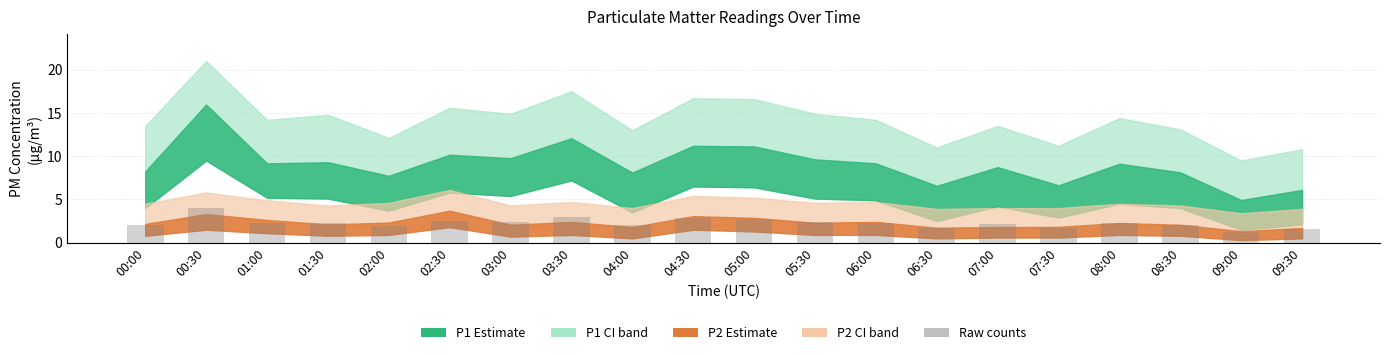

The value at 05:00 is 4.2. True or false?

False